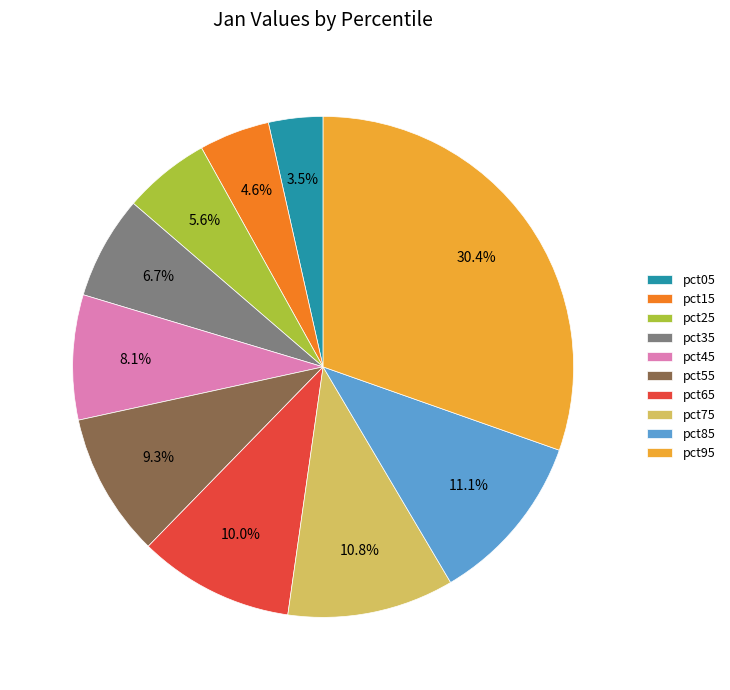

Between pct15 and pct05, which is larger?

pct15